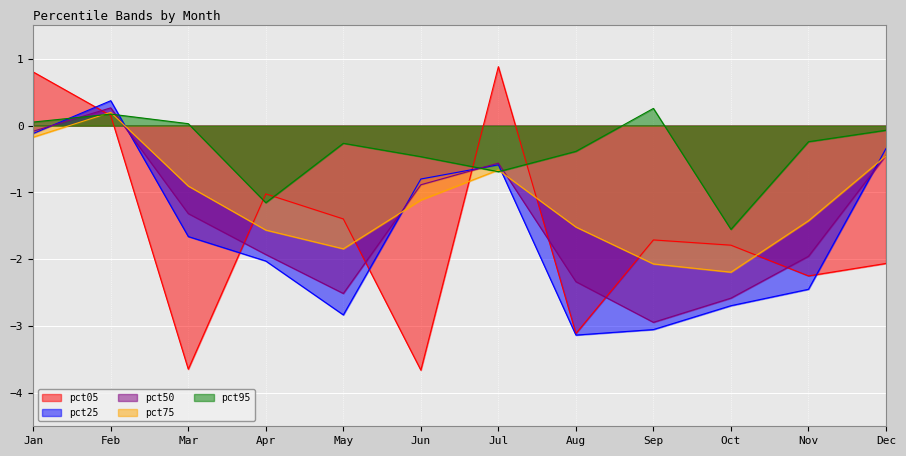

Which category has the lowest value in the pct05 series?

Jun